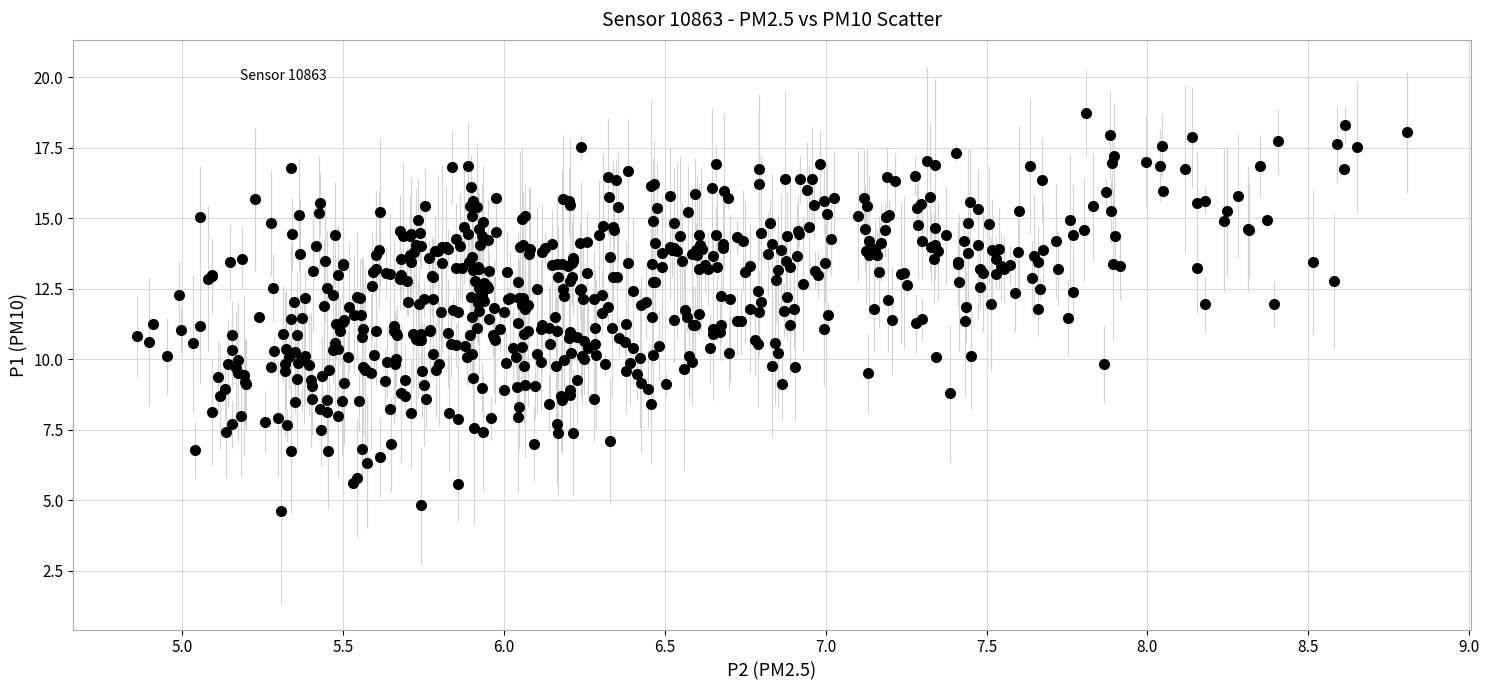

What is the range of X values (max minus min)?

3.9